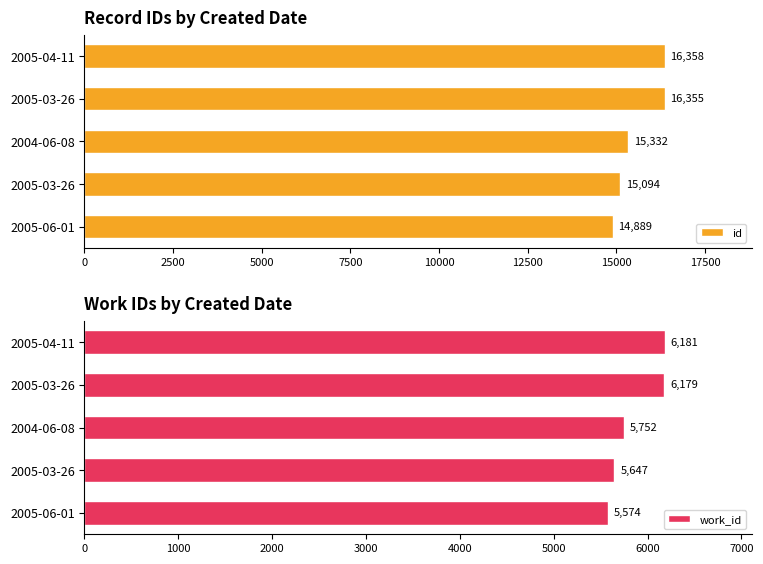

How many data points in id are less than 15332?

2